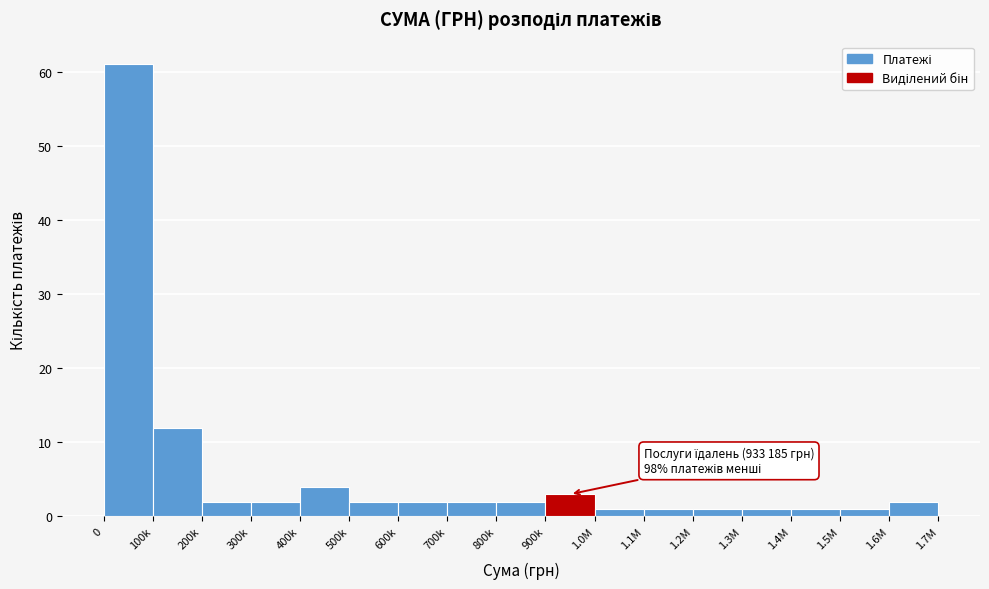

Reading left to right, extract all data points from this chart.

0=61	100k=12	200k=2	300k=2	400k=4	500k=2	600k=2	700k=2	800k=2	900k=3	1.0M=1	1.1M=1	1.2M=1	1.3M=1	1.4M=1	1.5M=1	1.6M=2